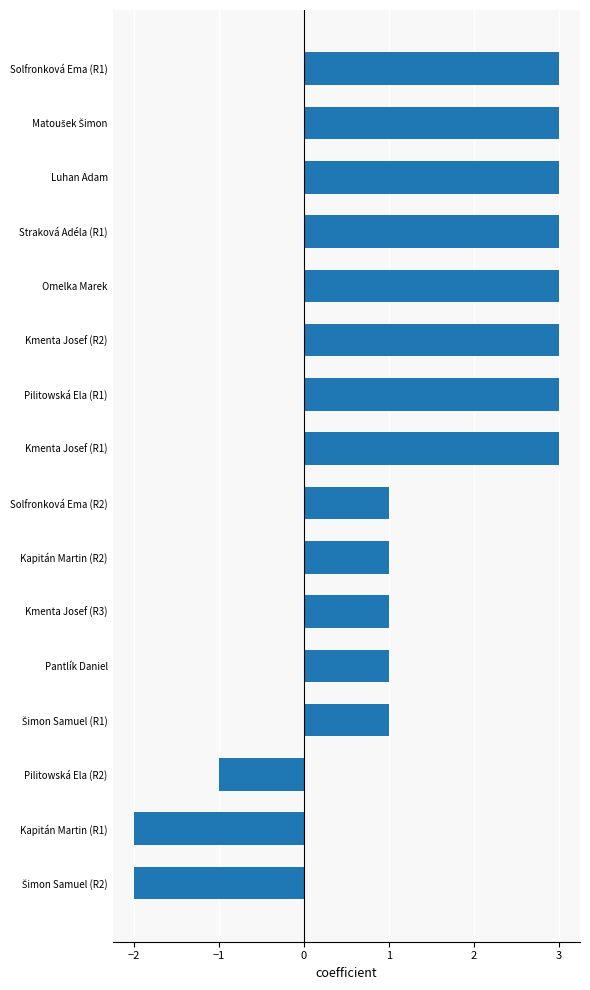

What is the sum of all values?

24